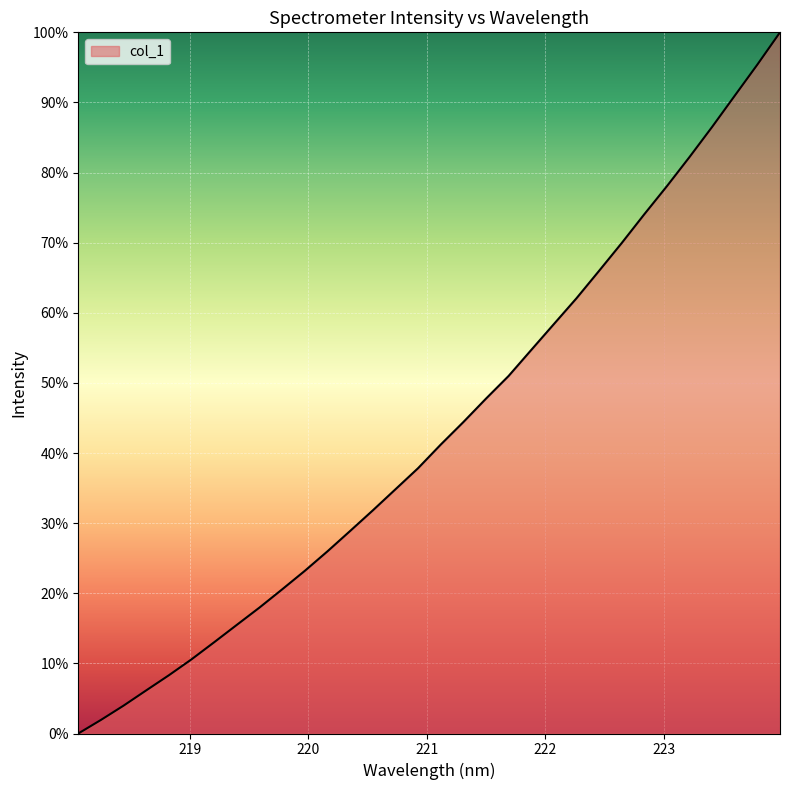

True or false: there are more than 2 points higher than both neighbors.

False